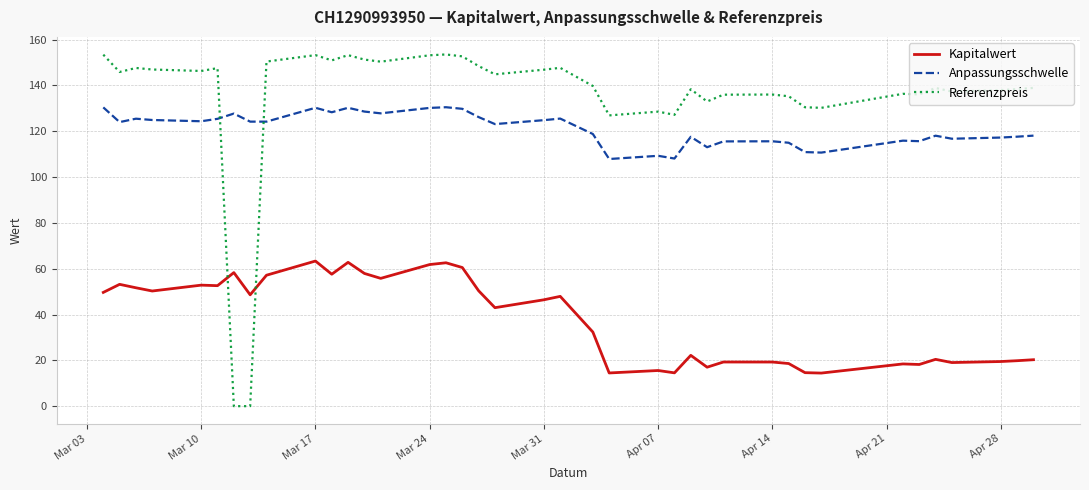

Count the number of categories in the chart.

39